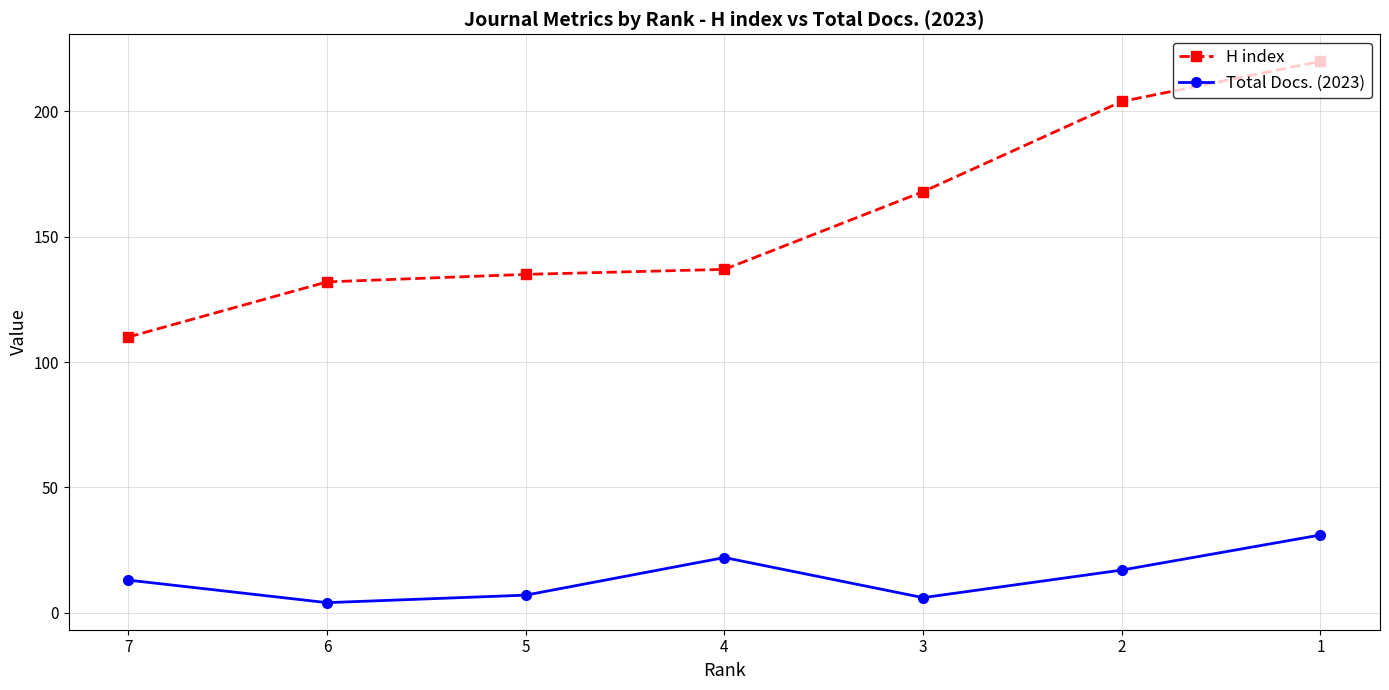

What is the sum of all H index values?

1106